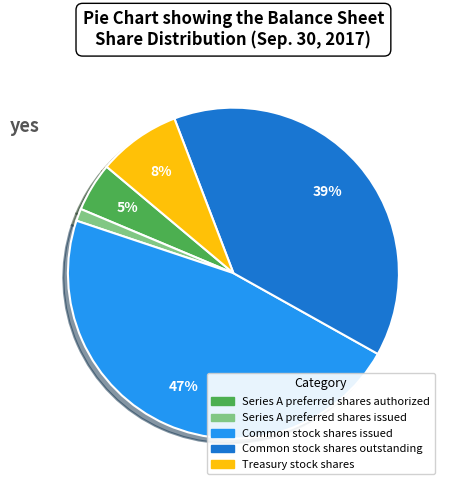

What is the smallest slice in the pie chart?

Series A preferred shares issued